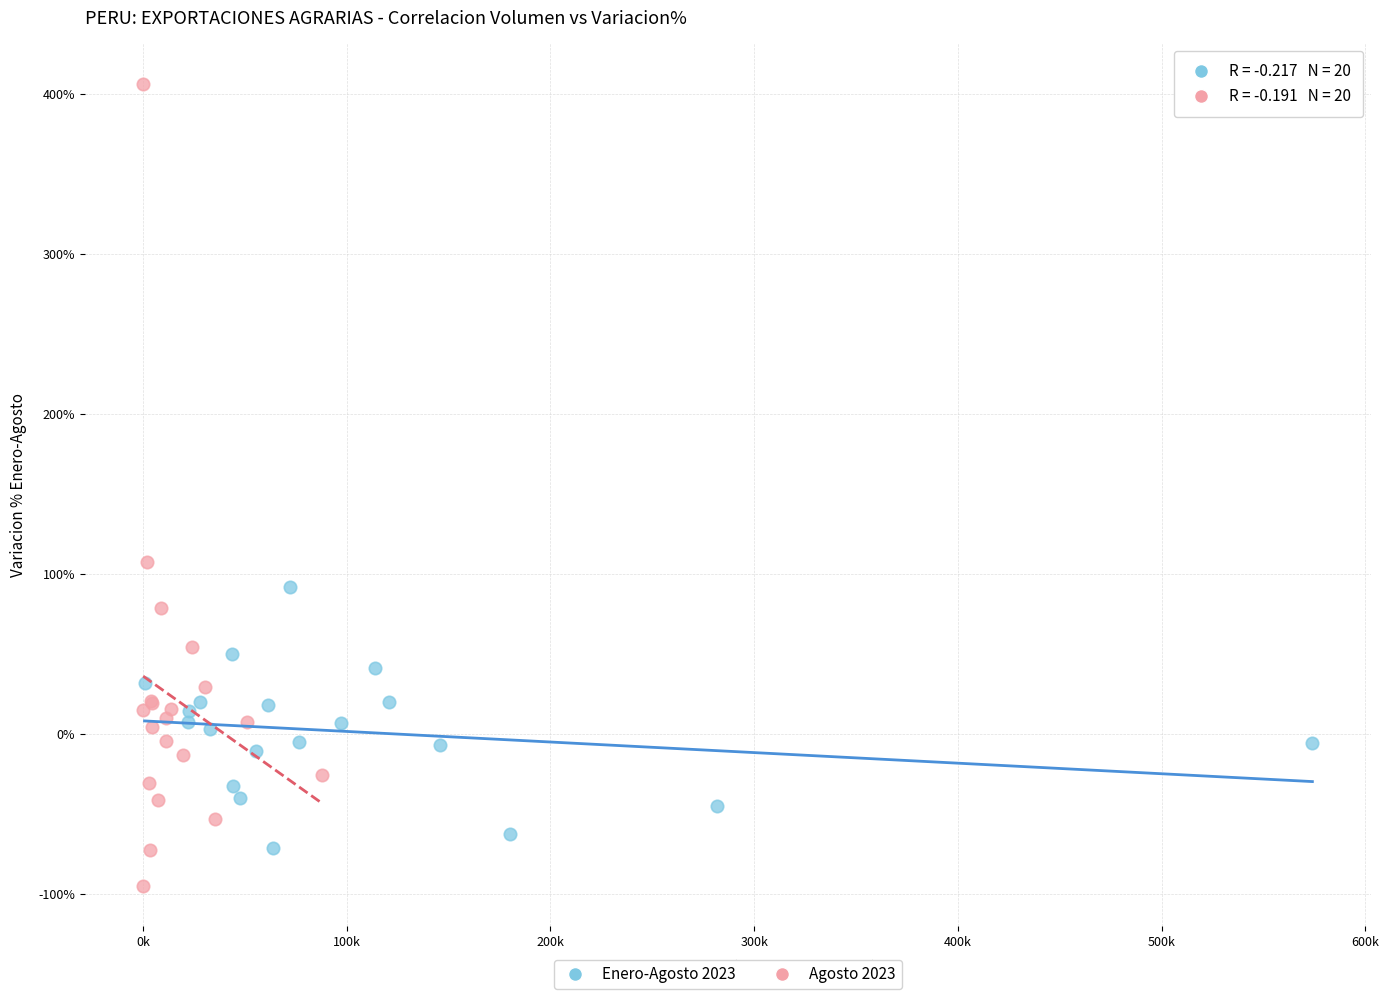

What are all the series names shown in the legend?

Enero-Agosto 2023, Agosto 2023